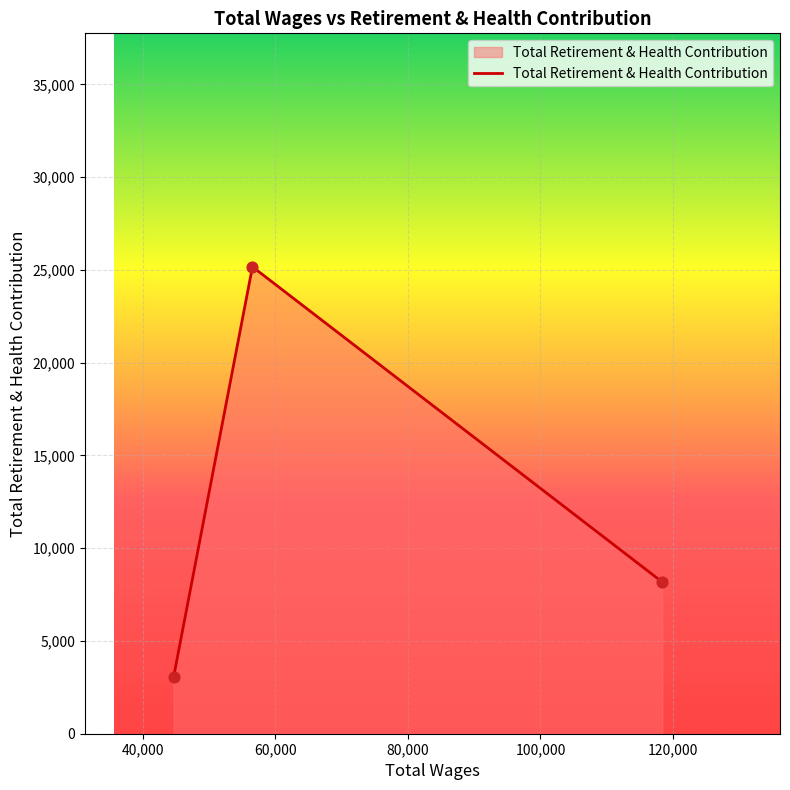

What is the smallest value displayed?

3071